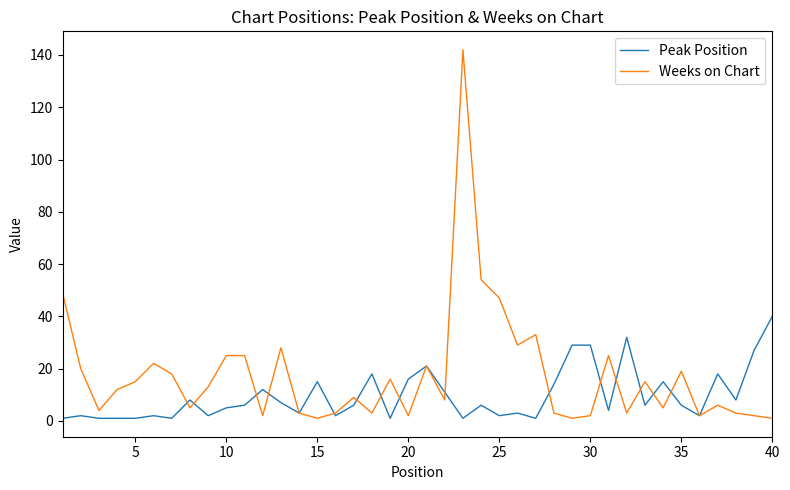

List the series in order of their peak value, highest first.

Weeks on Chart, Peak Position